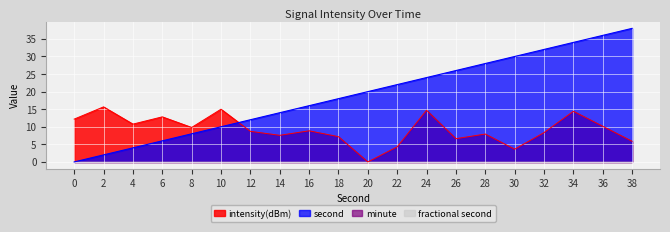

Which series ends up on top after the final intersection of second and intensity(dBm)?

second